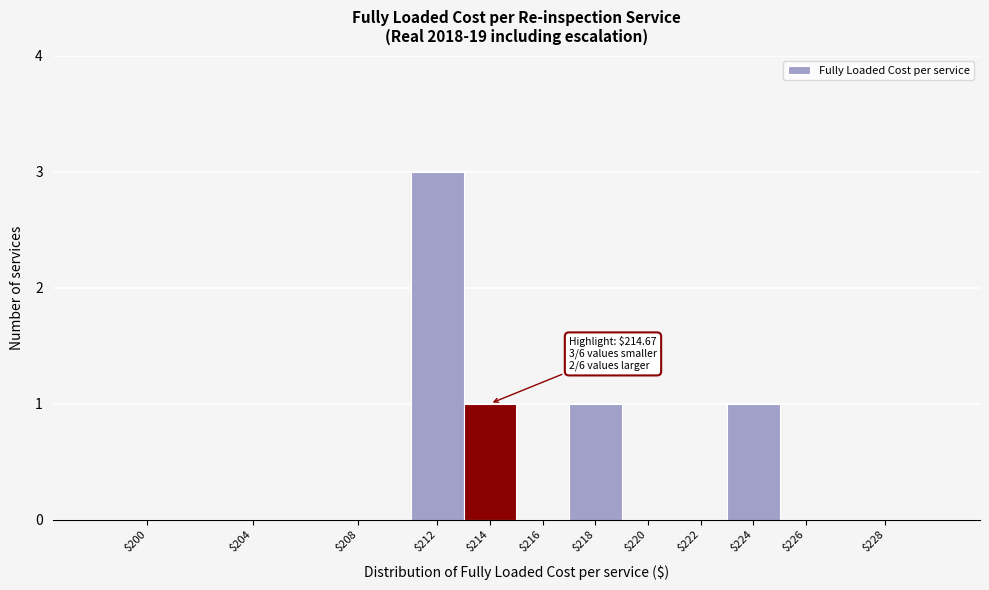

What is the maximum value shown in the chart?

3